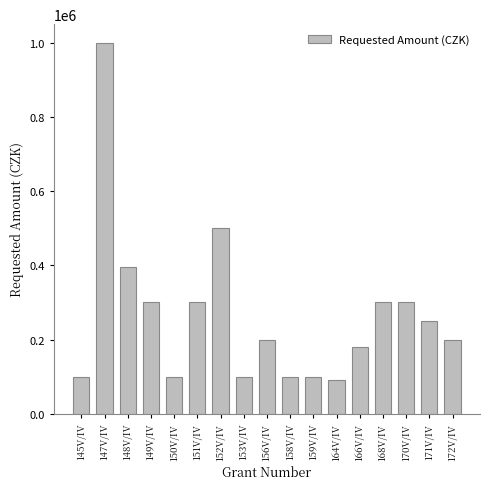

Read the value at 172V/IV.

200000